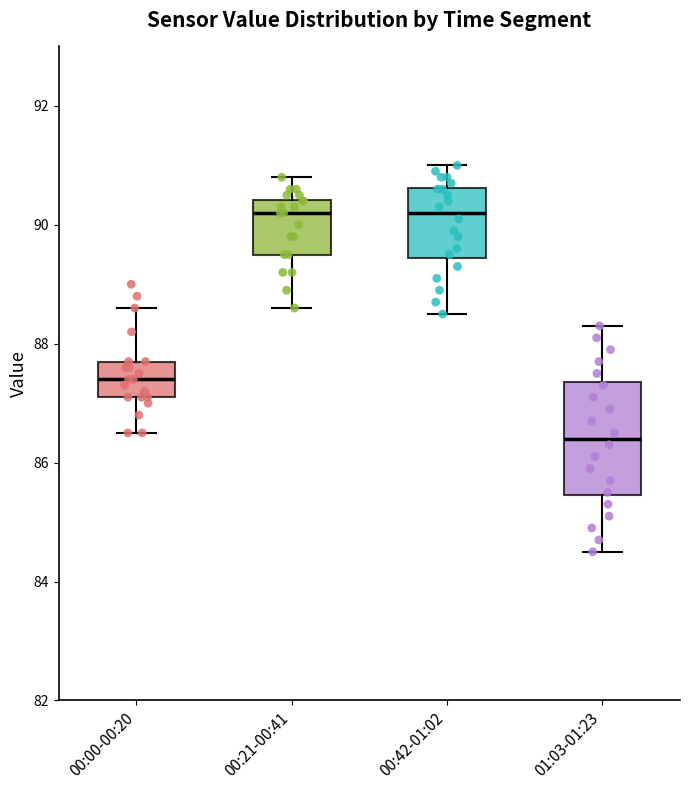

Reading left to right, transcribe this box plot: for each box, give where its median line is, the range the box spans, and where its two whiskers end, as read against the y-axis. The values are not printed on the chart, so give them approximately, as read against the axis.

00:00-00:20: median 87.4, box 87.2 to 87.8, whiskers 86.6 to 88.6
00:21-00:41: median 90.2, box 89.6 to 90.4, whiskers 88.6 to 90.8
00:42-01:02: median 90.2, box 89.4 to 90.6, whiskers 88.6 to 91.0
01:03-01:23: median 86.4, box 85.4 to 87.4, whiskers 84.6 to 88.4